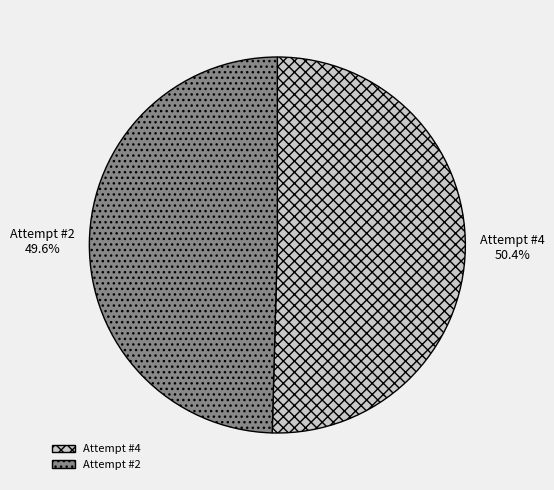

What percentage is NOT represented by Attempt #2?

50.4%